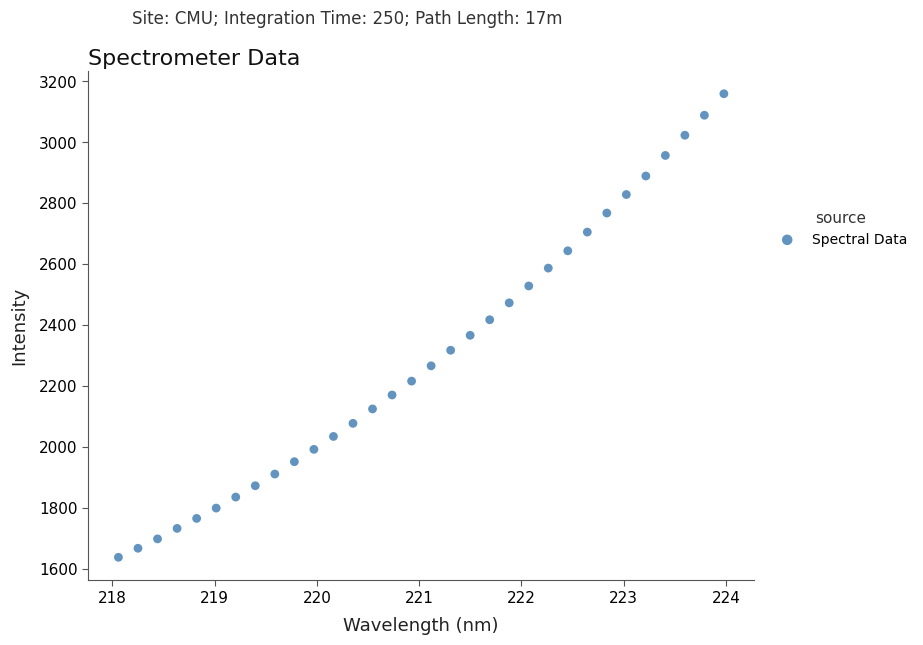

How many data points are displayed?

32